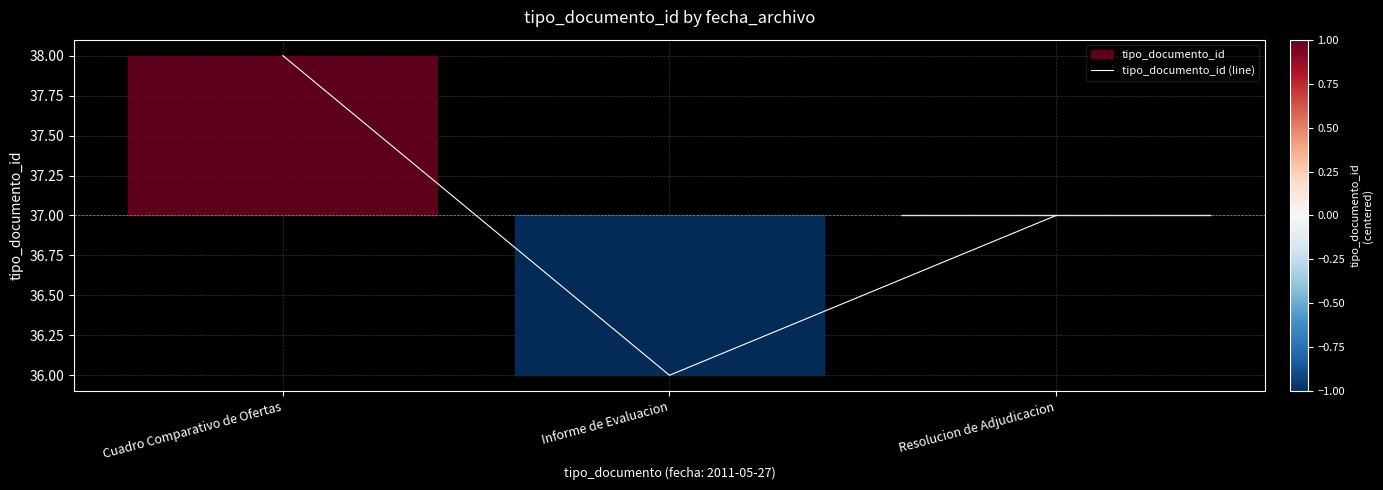

List the labels in order of value, largest first.

Cuadro Comparativo de Ofertas, Resolucion de Adjudicacion, Informe de Evaluacion